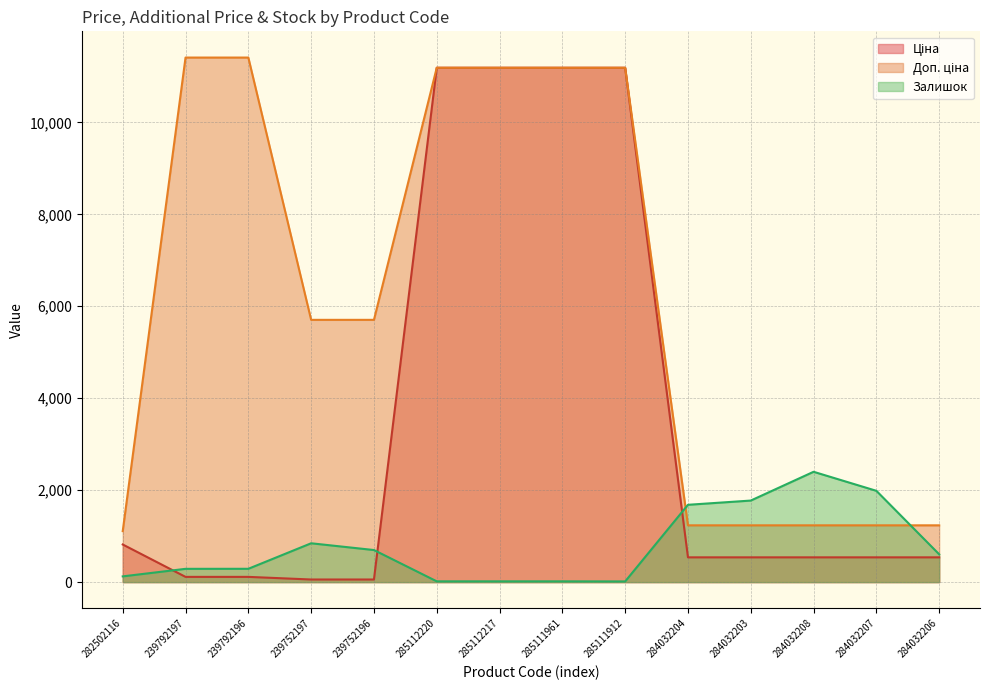

Is it true that Ціна equals 11188.2 at 285111961?

True